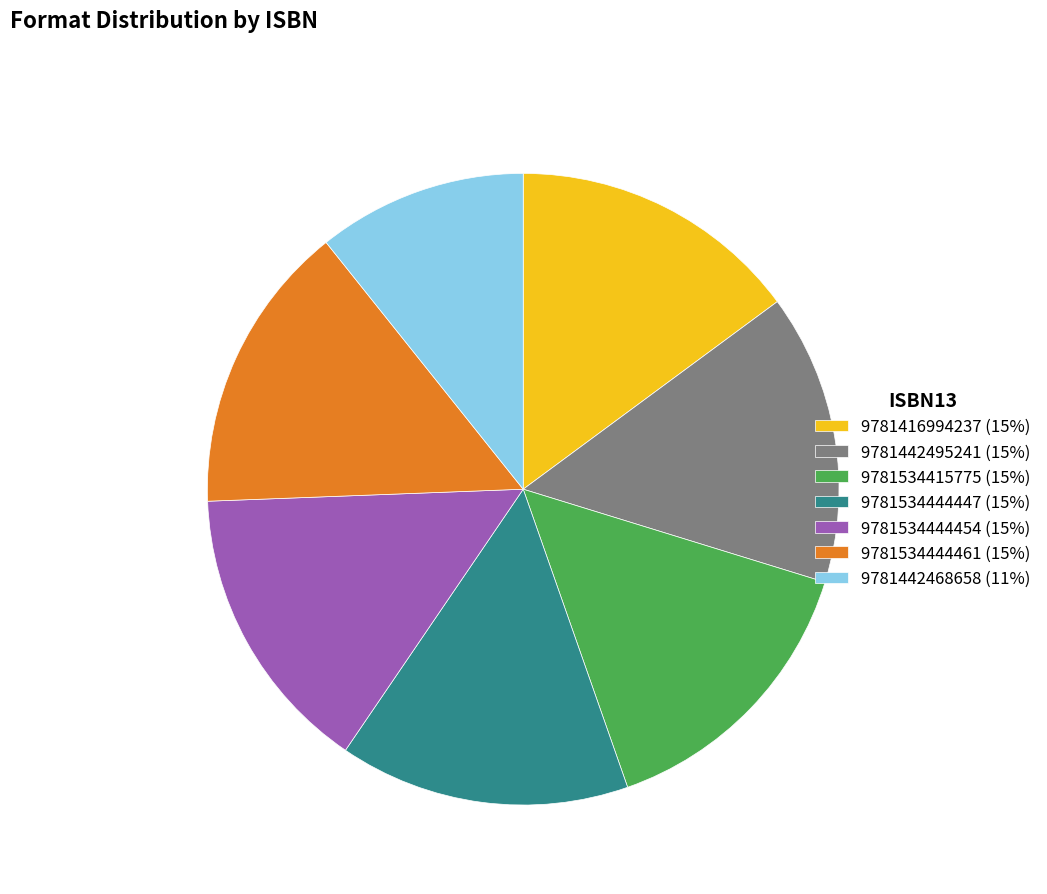

Which slice is the smallest?

9781442468658